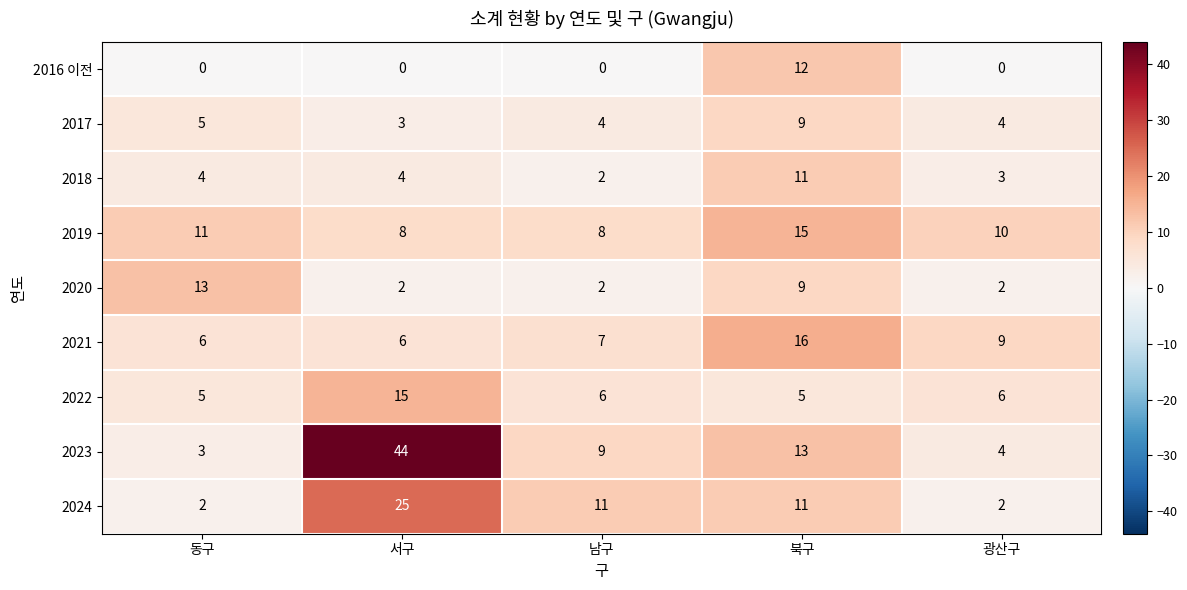

Between 서구 and 광산구, which series saw the biggest shift?

2023